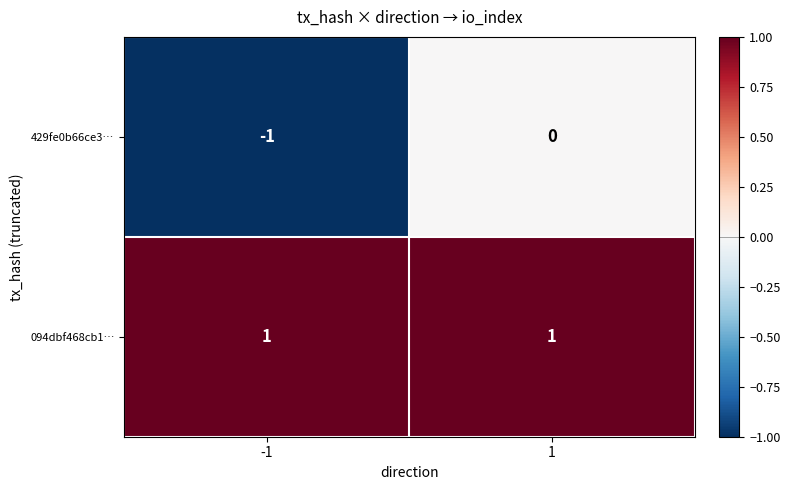

Which series changed the most between -1 and 1?

429fe0b66ce3…